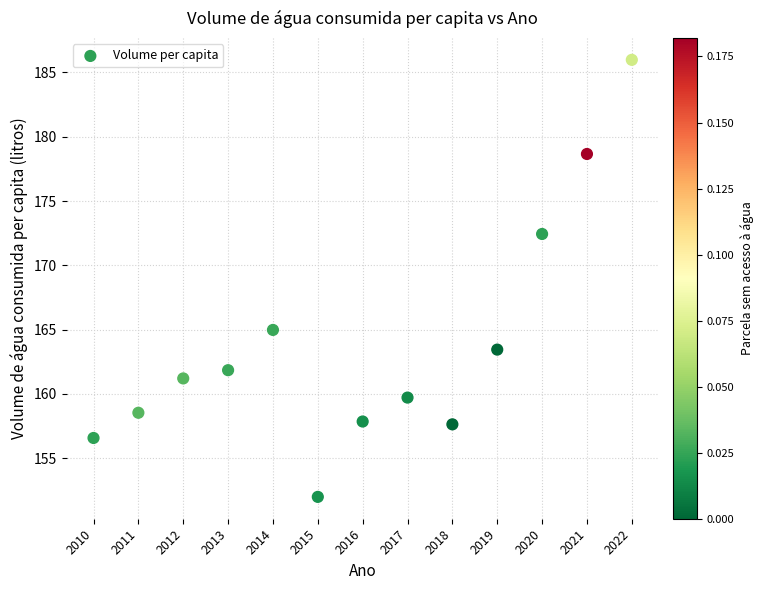

What is the range of Y values (max minus min)?

34.0